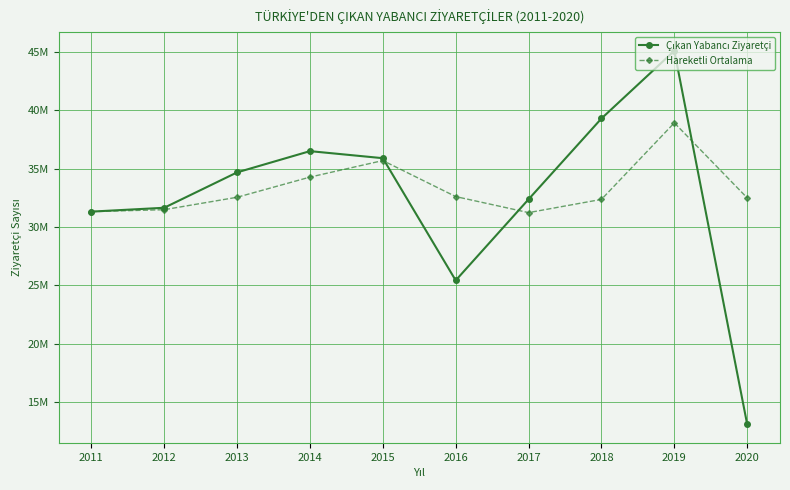

Does the chart have visible grid lines?

Yes